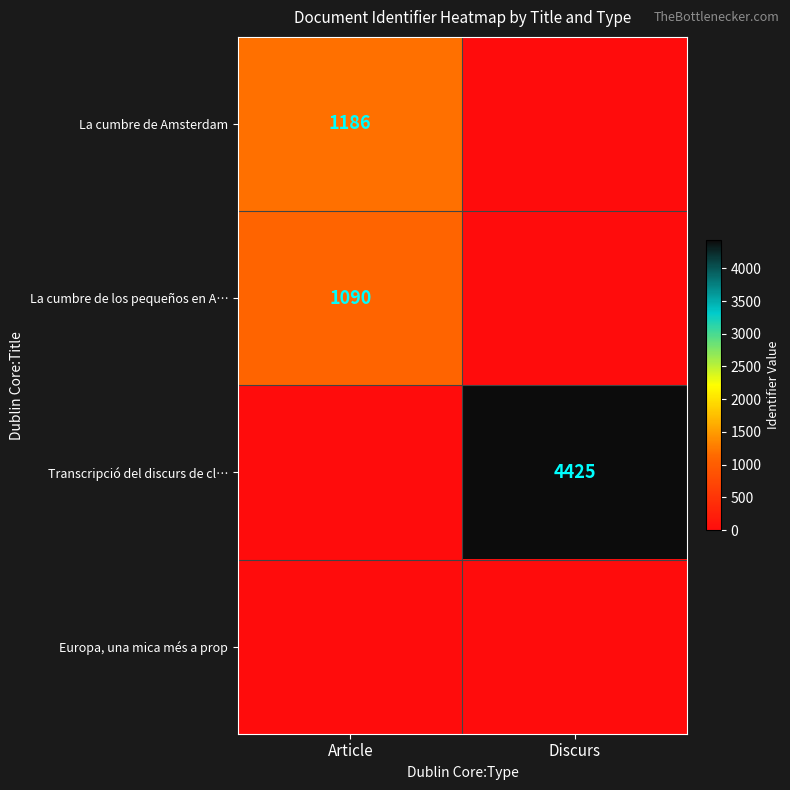

What is the spread (max minus min) of values at Discurs?

4425